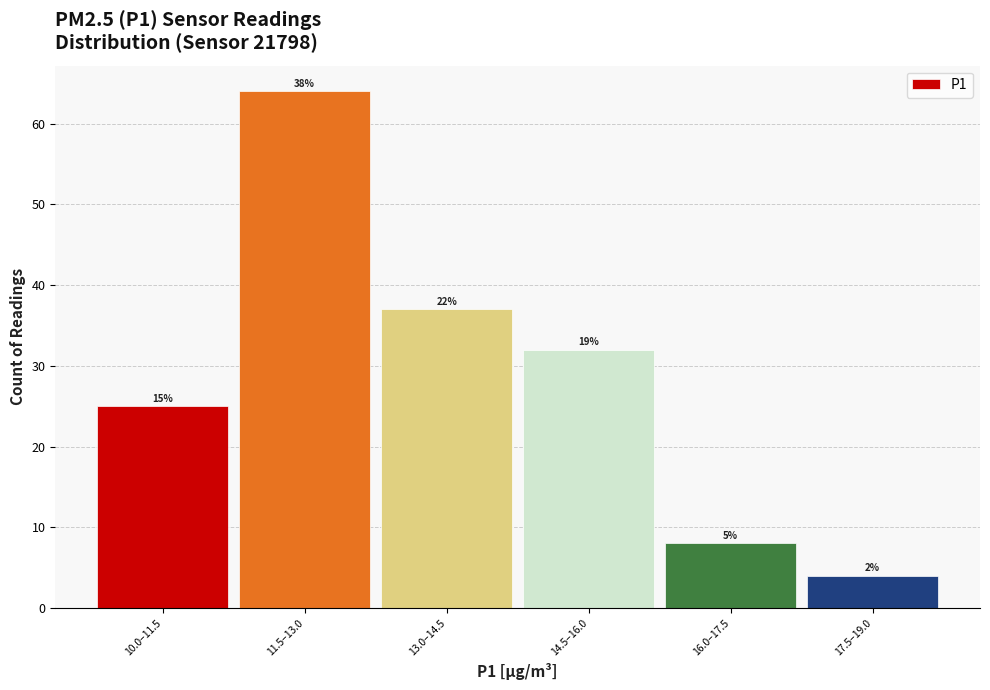

How many bars are there in total?

6